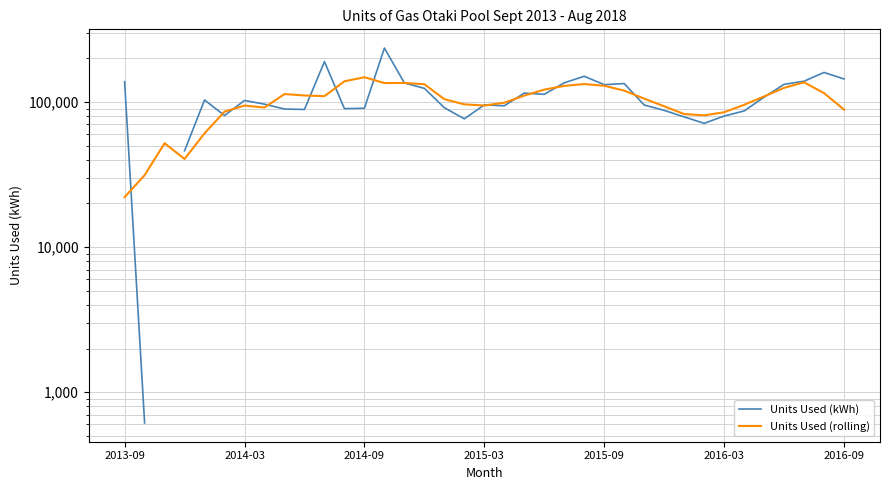

What position from the left is 2015-03?

4